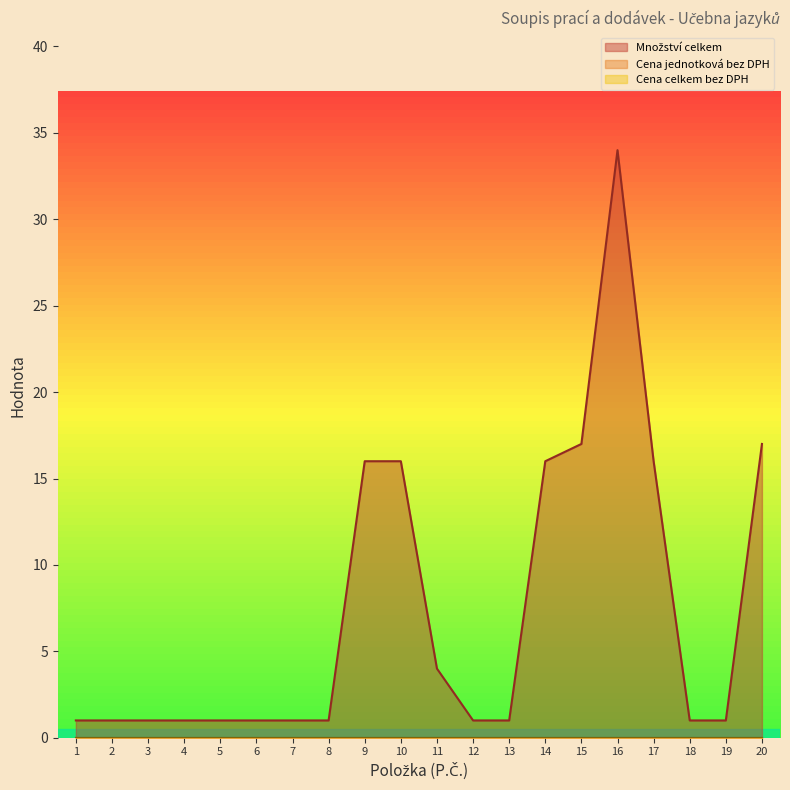

Rank the series at 19 from lowest to highest value.

Cena jednotková bez DPH, Cena celkem bez DPH, Množství celkem